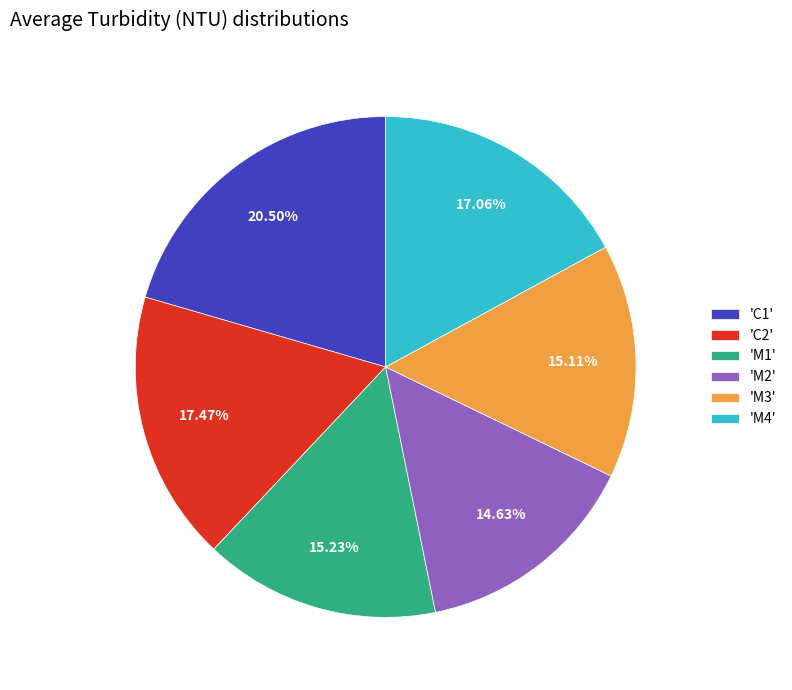

Is the sum of 'M3' and 'M2' greater than half?

No